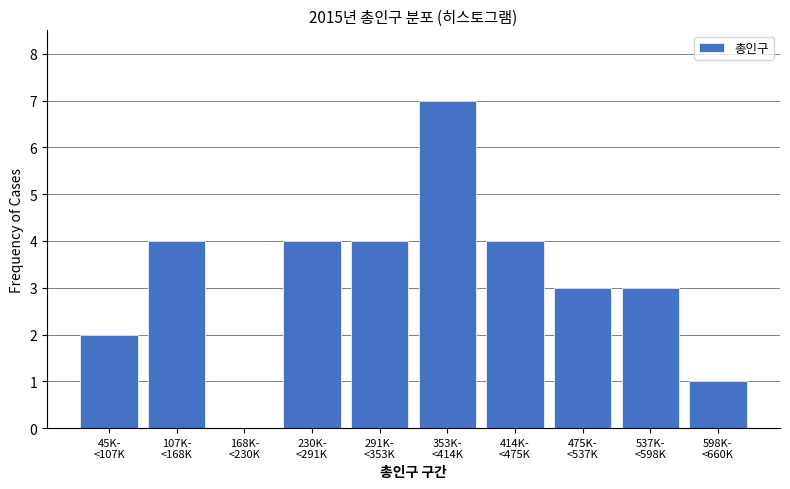

What is the greatest value displayed?

7